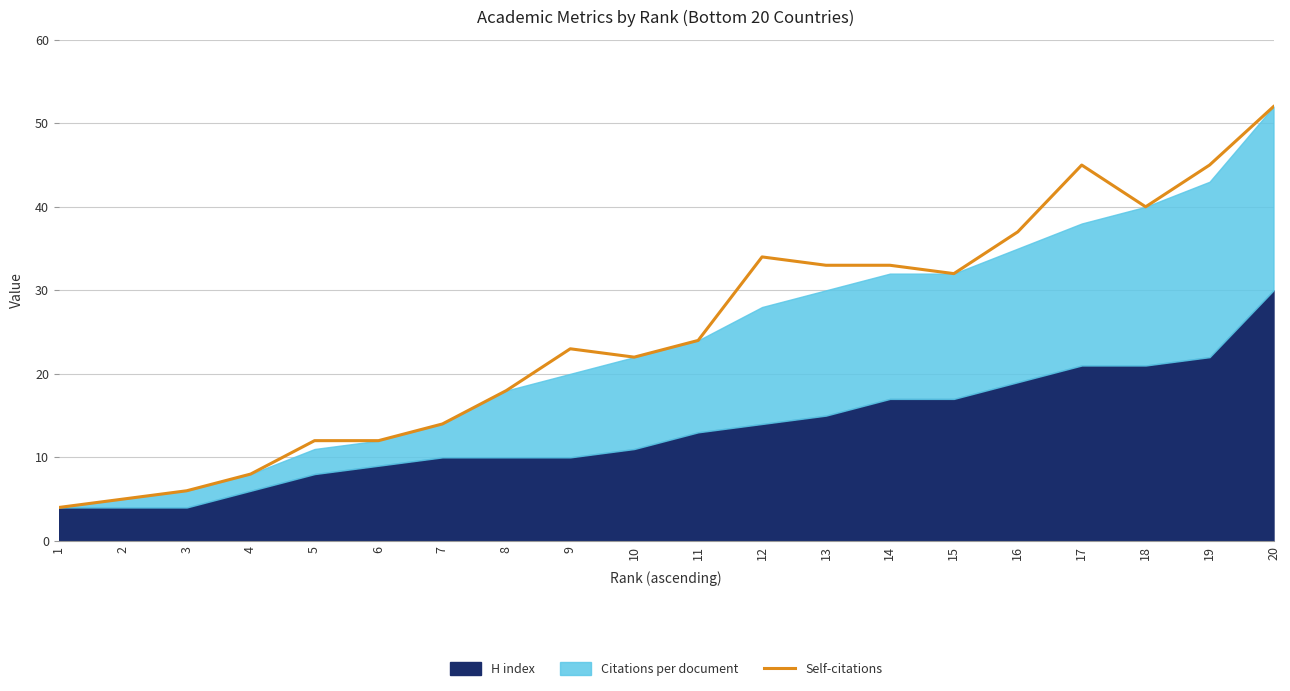

At which label is the value closest to 28?

11